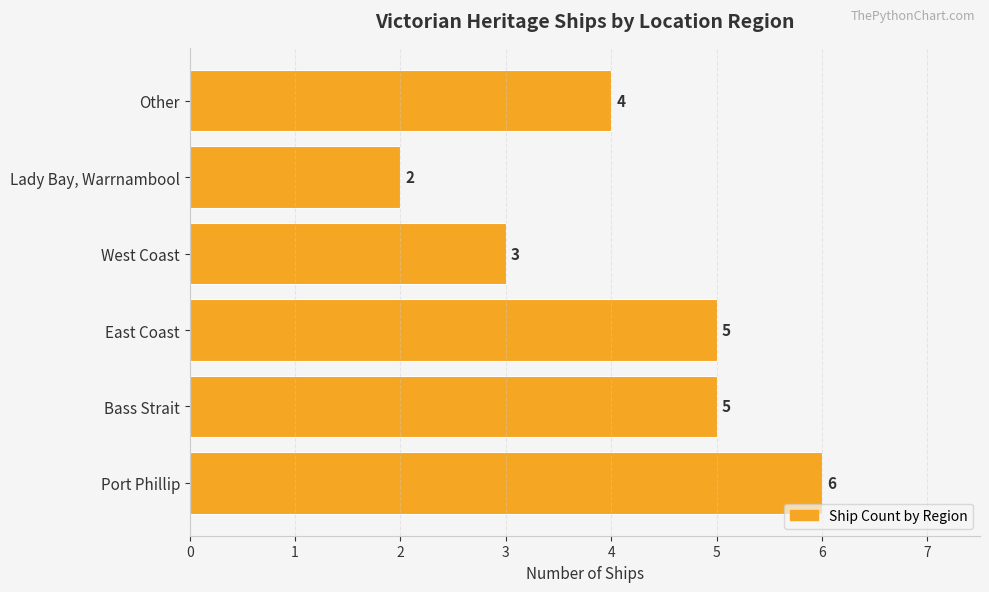

How many categories are shown in the chart?

6